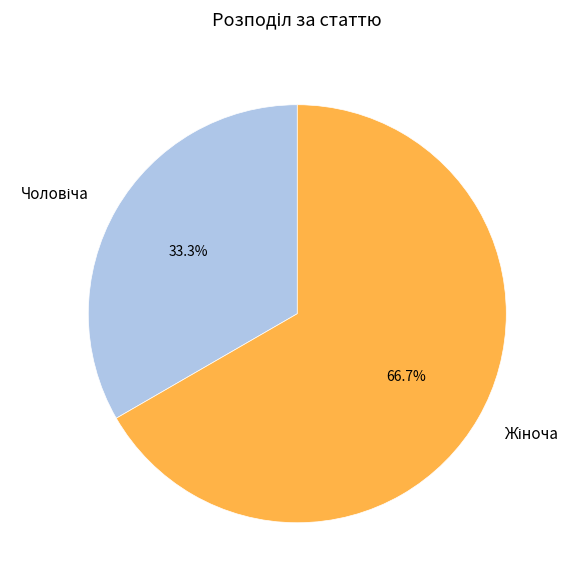

Is there a majority slice in this chart?

Yes